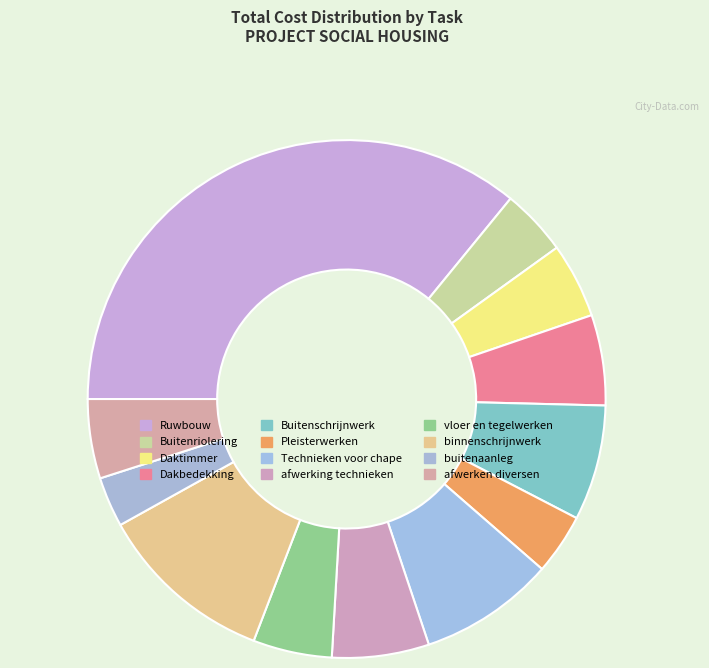

To the nearest percent, what portion does binnenschrijnwerk represent?

11%